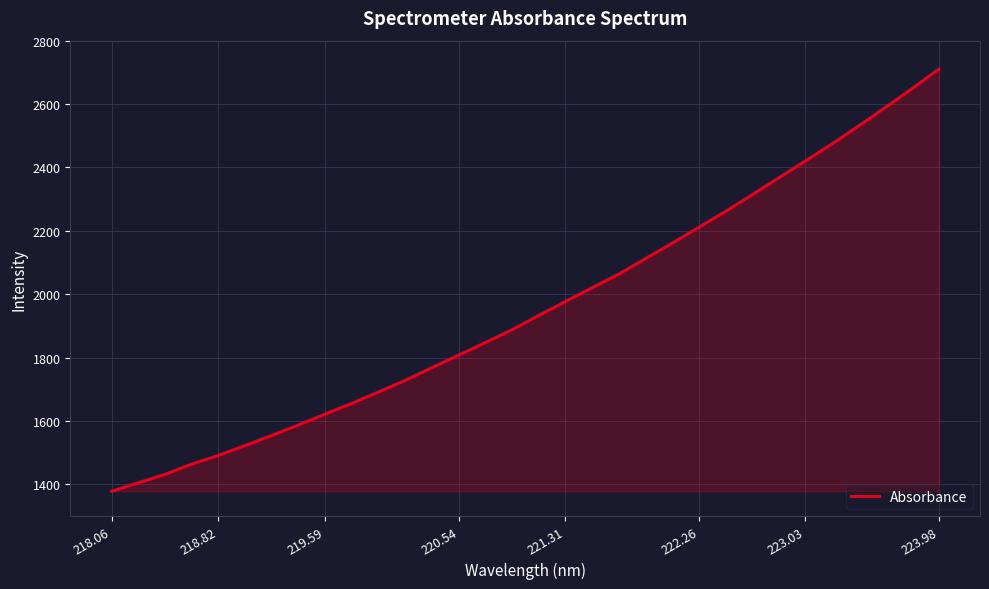

What is the difference between the second highest and second lowest values?

1243.5